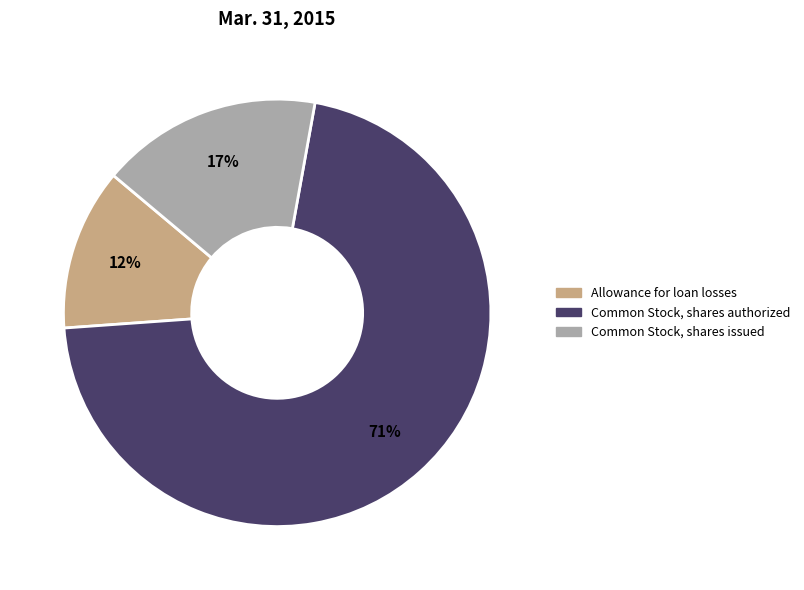

To the nearest percent, what is the difference between the Allowance for loan losses and Common Stock, shares authorized slice percentages?

59%